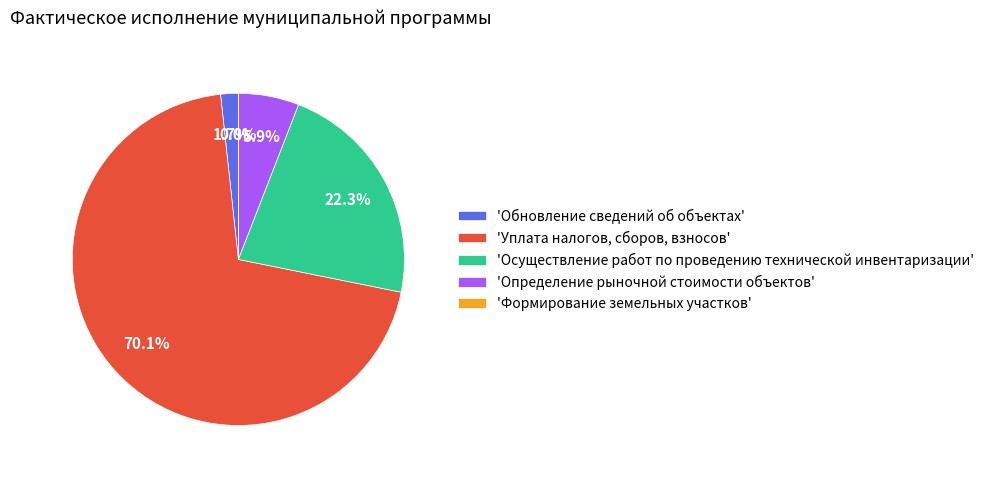

Combined, do 'Осуществление работ по проведению технической инвентаризации' and 'Обновление сведений об объектах' account for over 50%?

No